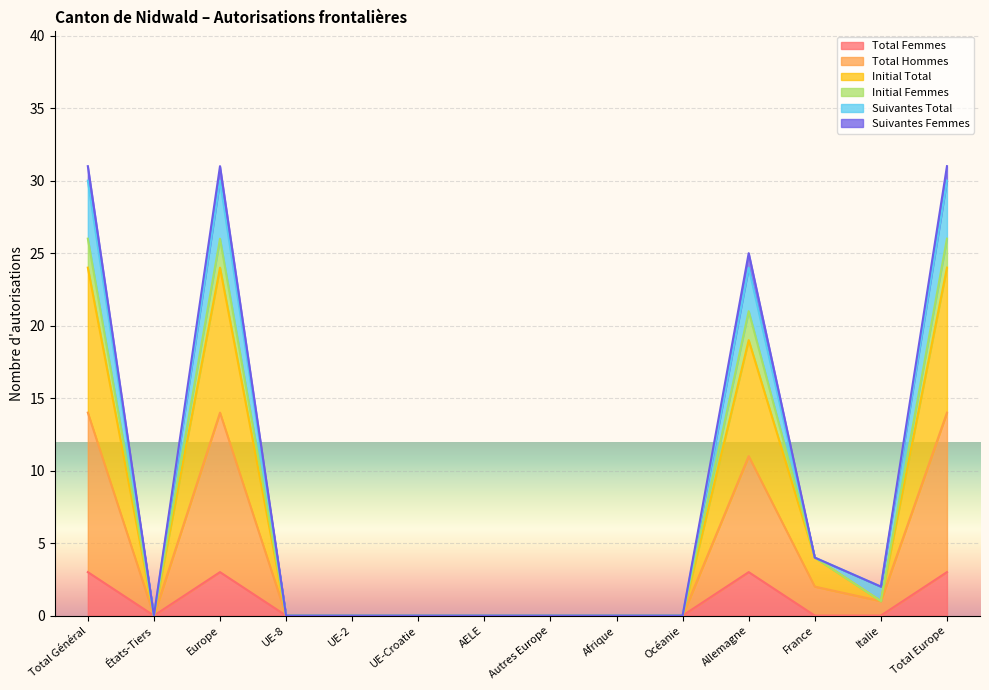

What position from the left is UE-Croatie?

6